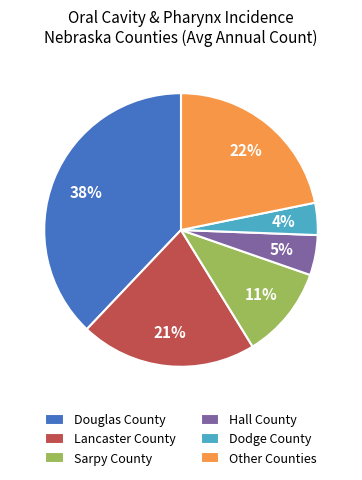

Which has a higher value, Dodge County or Lancaster County?

Lancaster County